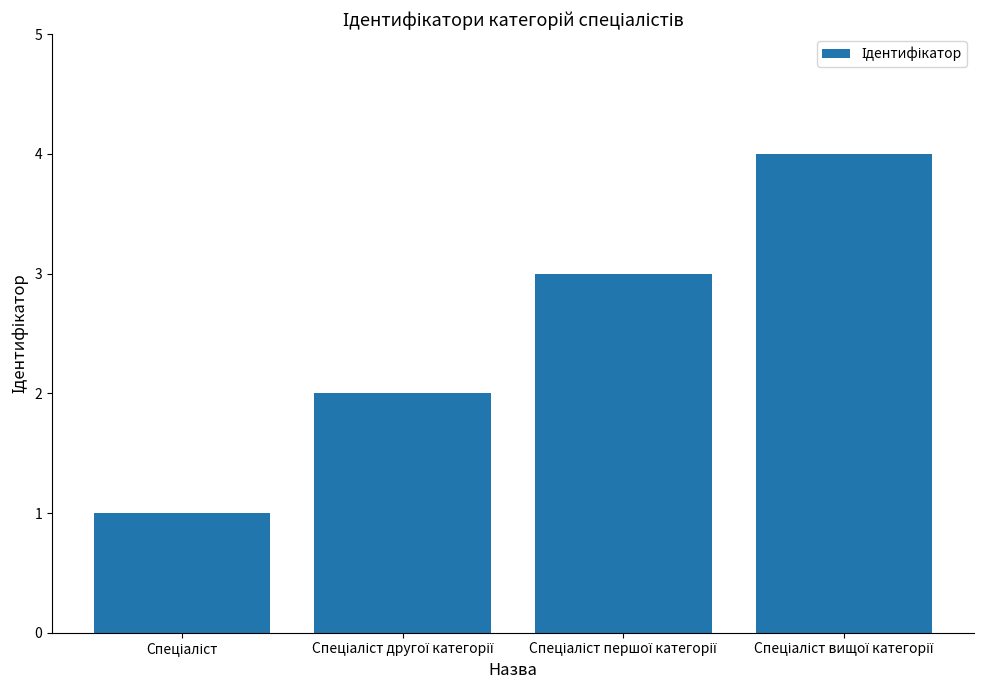

What is the maximum value shown in the chart?

4